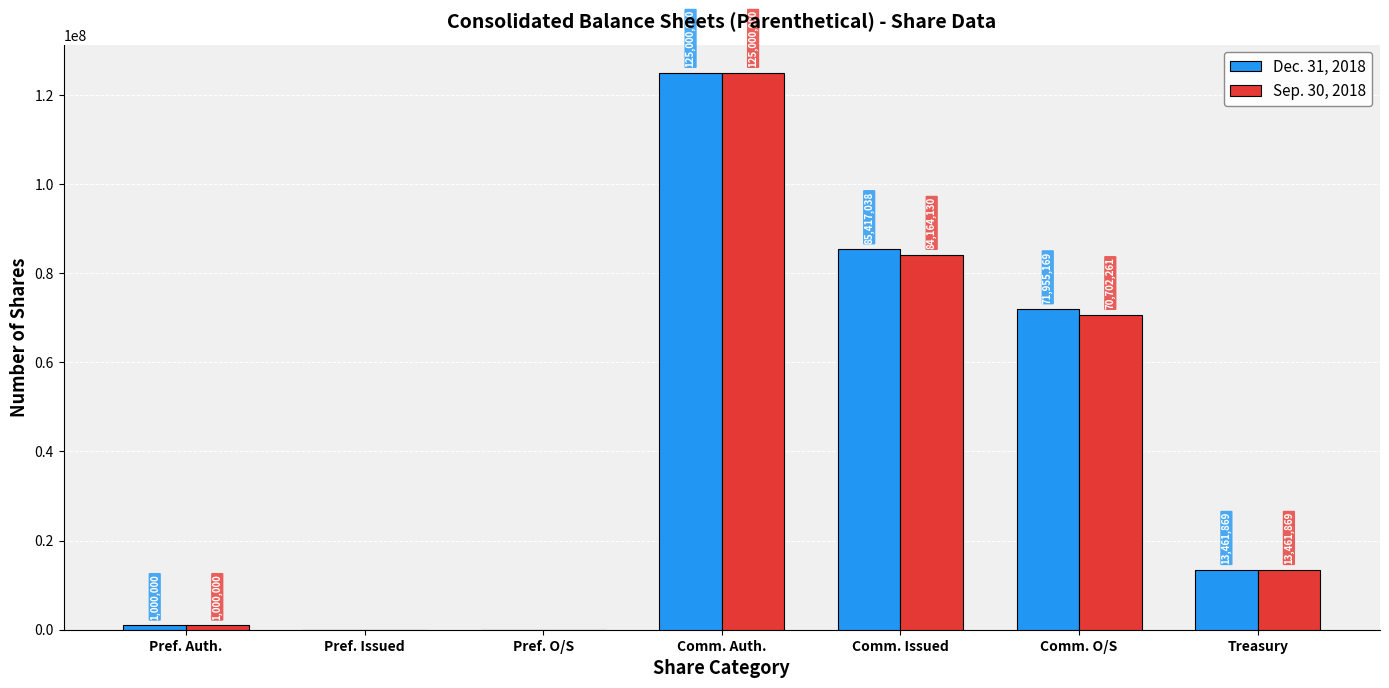

What are all the series names shown in the legend?

Dec. 31, 2018, Sep. 30, 2018